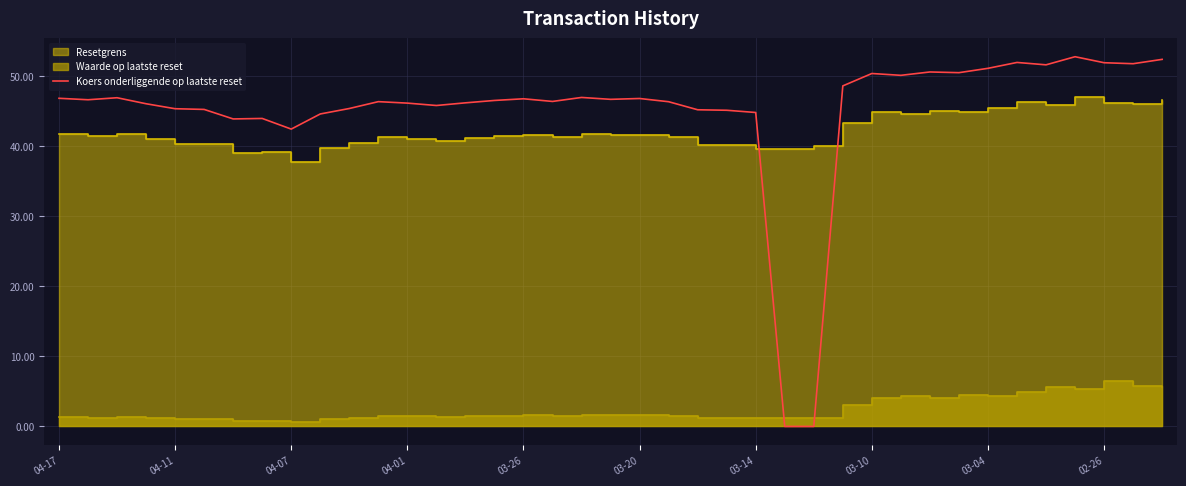

What is the greatest value displayed?

52.8